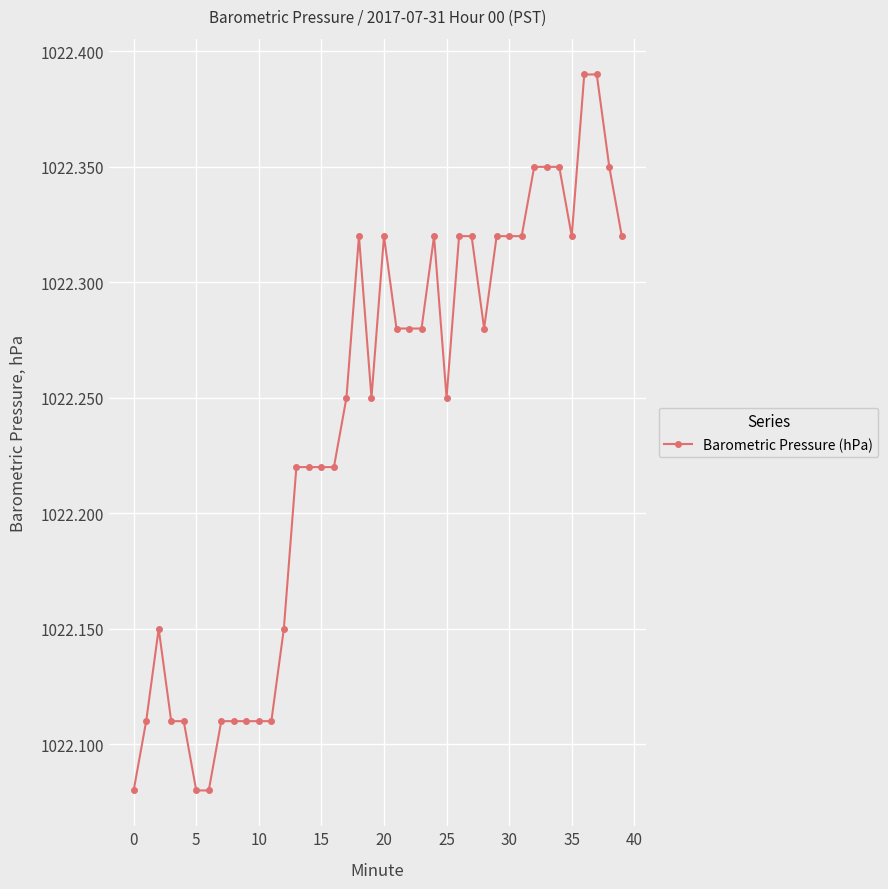

What is the difference between the maximum and minimum values?

0.3